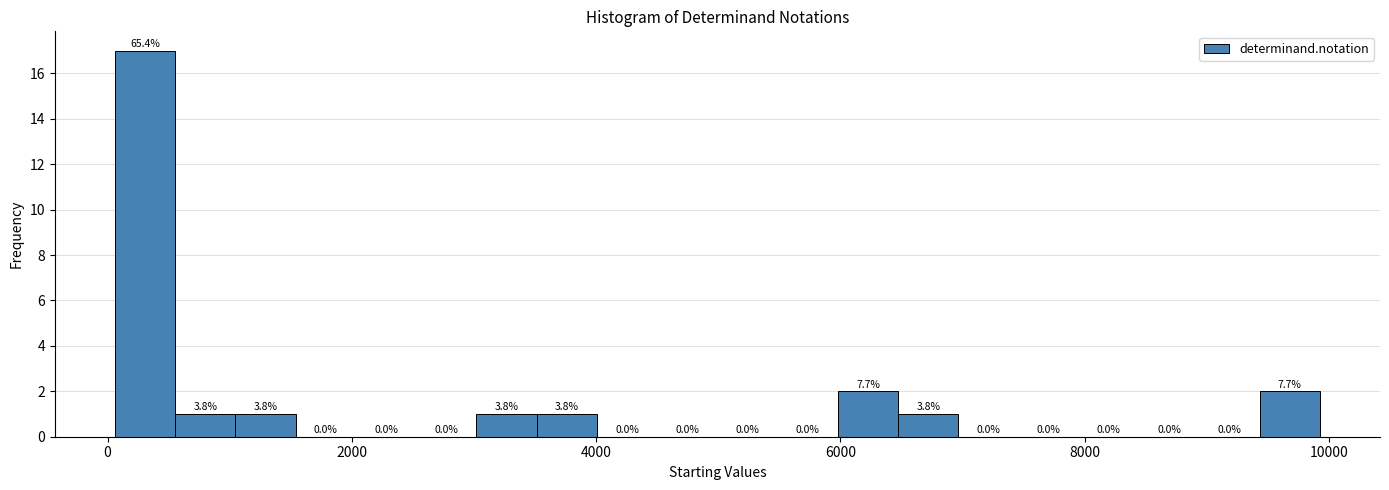

Around what value on the x-axis is the tallest bar? Give the approximate position of its centre, as read against the axis.

400